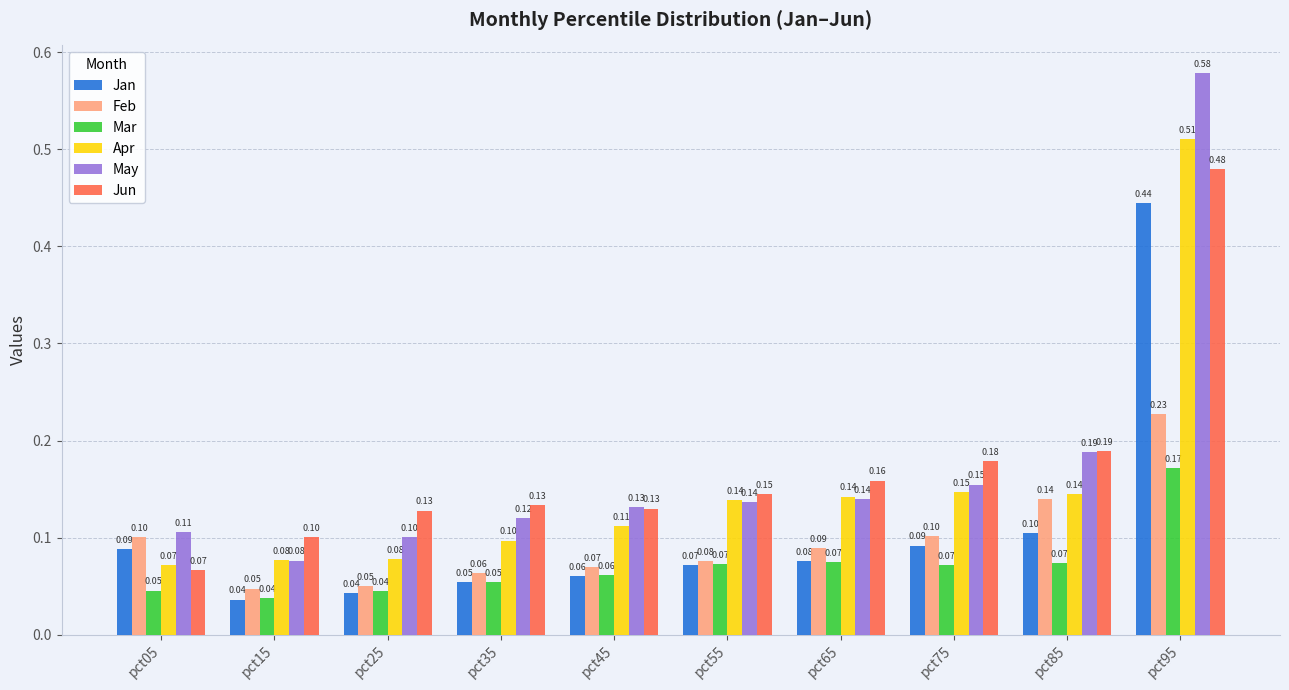

Which series has the widest spread of values?

May